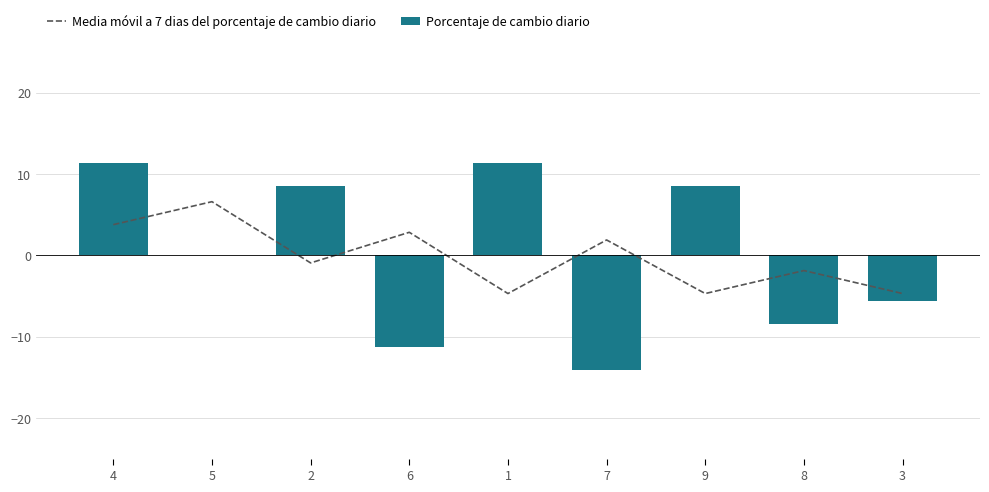

Which series changed the most between 8 and 3?

Porcentaje de cambio diario